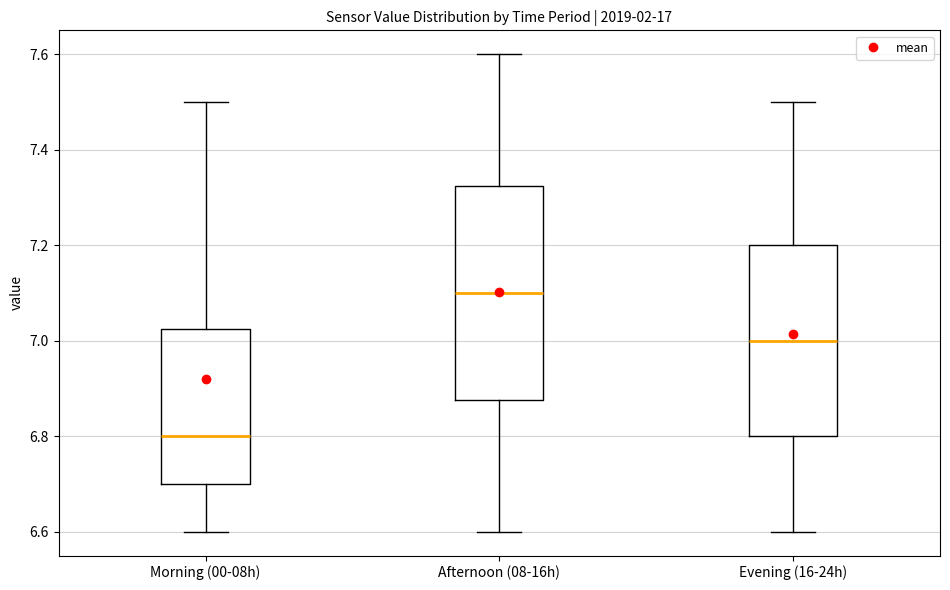

Where does the lower whisker of the box for Afternoon (08-16h) end on the y-axis? The values are not printed on the chart, so give them approximately, as read against the axis.

6.60